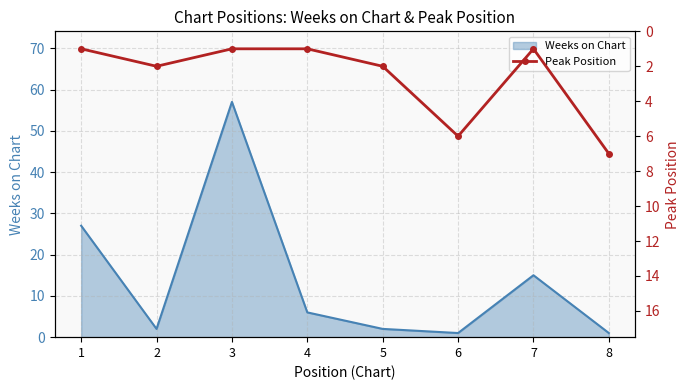

The value of Weeks on Chart at 5 is 2. True or false?

True